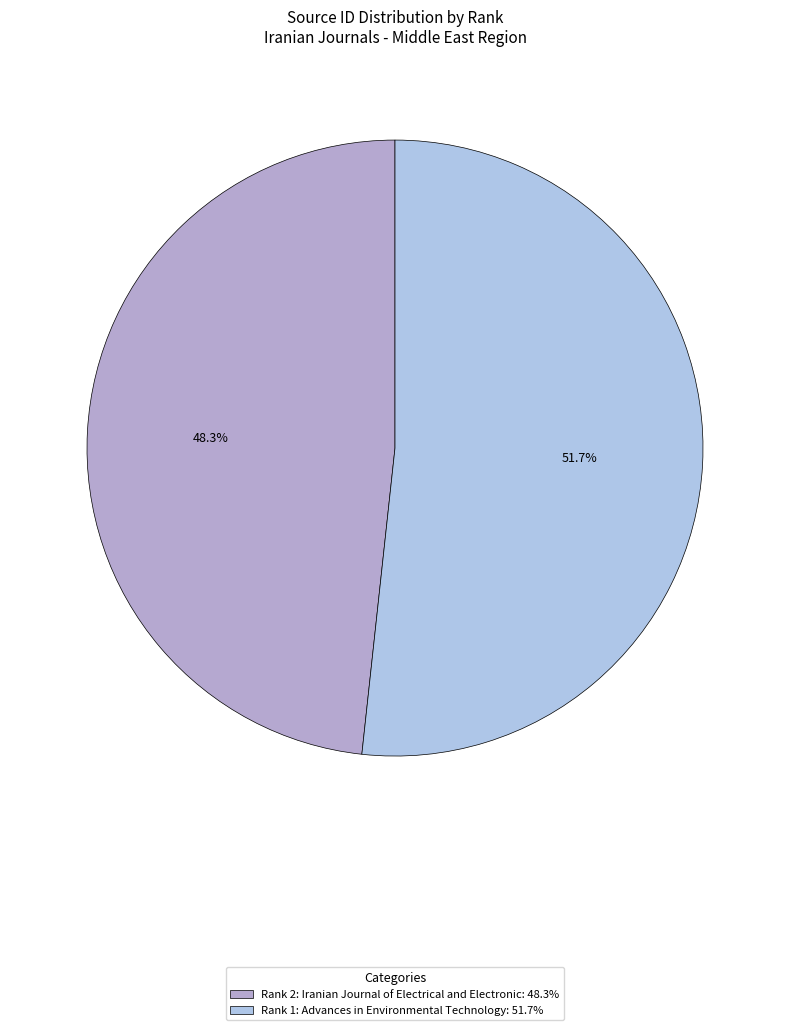

To the nearest percent, what portion does Rank 2: Iranian Journal of Electrical and Electronic represent?

48%